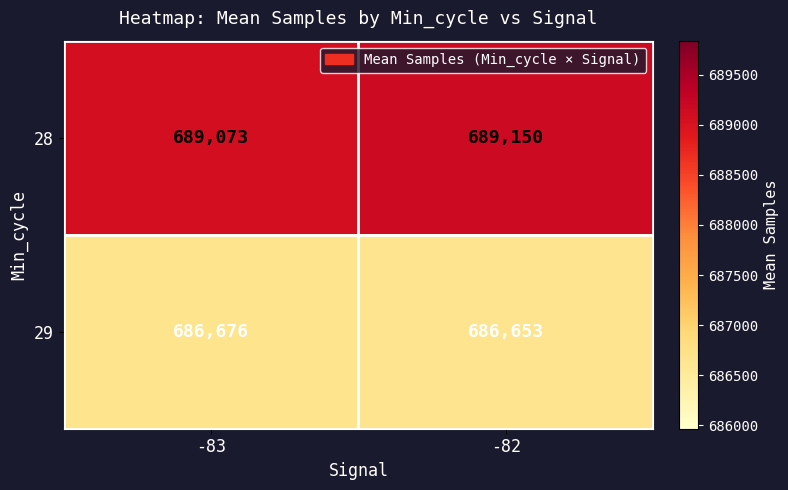

What is the difference between the 29 values at -82 and -83?

23